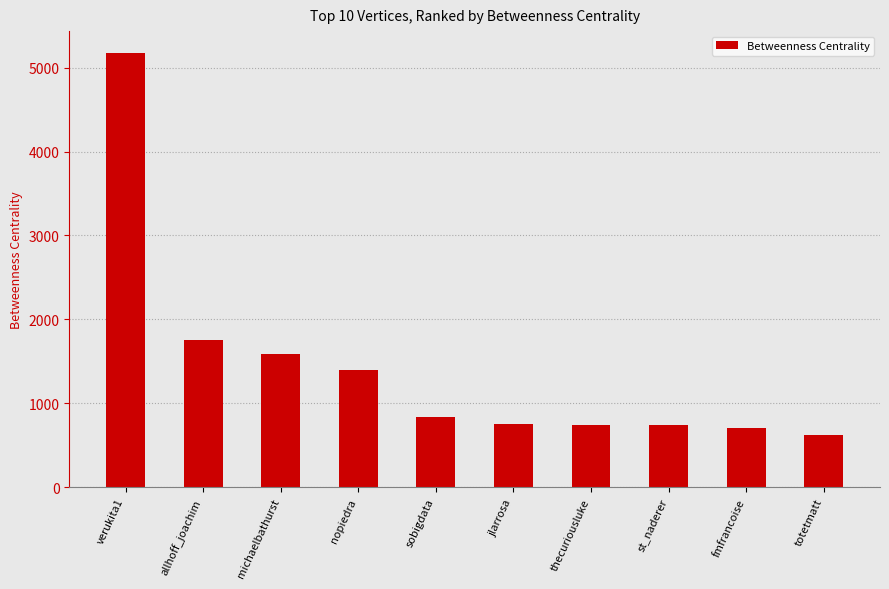

What is the approximate value at st_naderer?

741.0